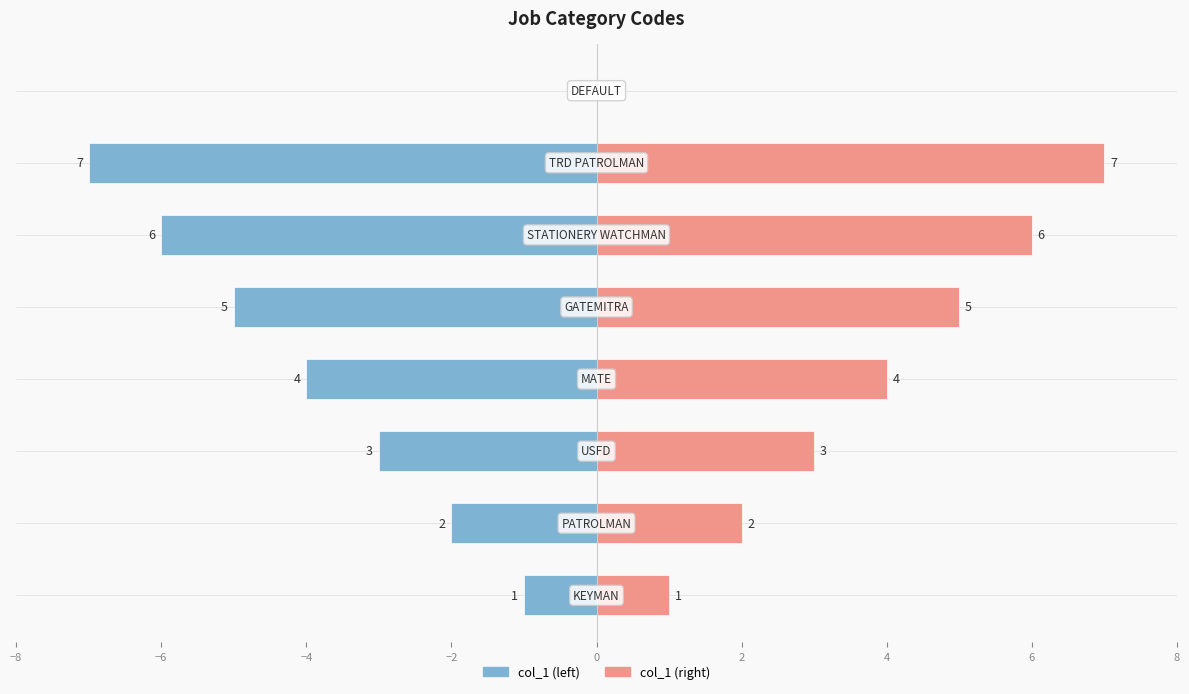

How many groups of bars are there?

8